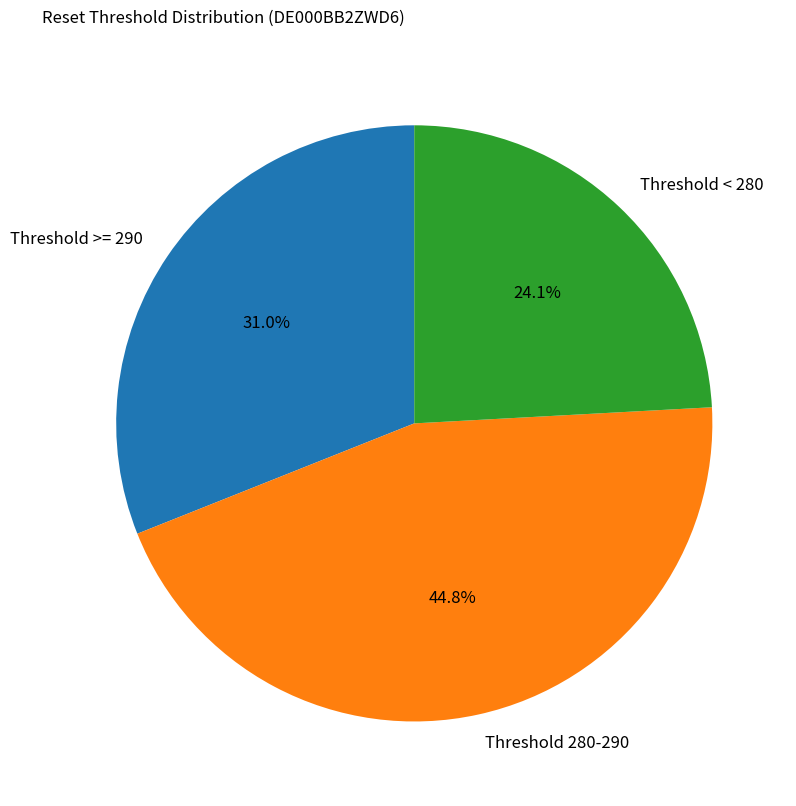

Is the sum of Threshold < 280 and Threshold 280-290 greater than half?

Yes